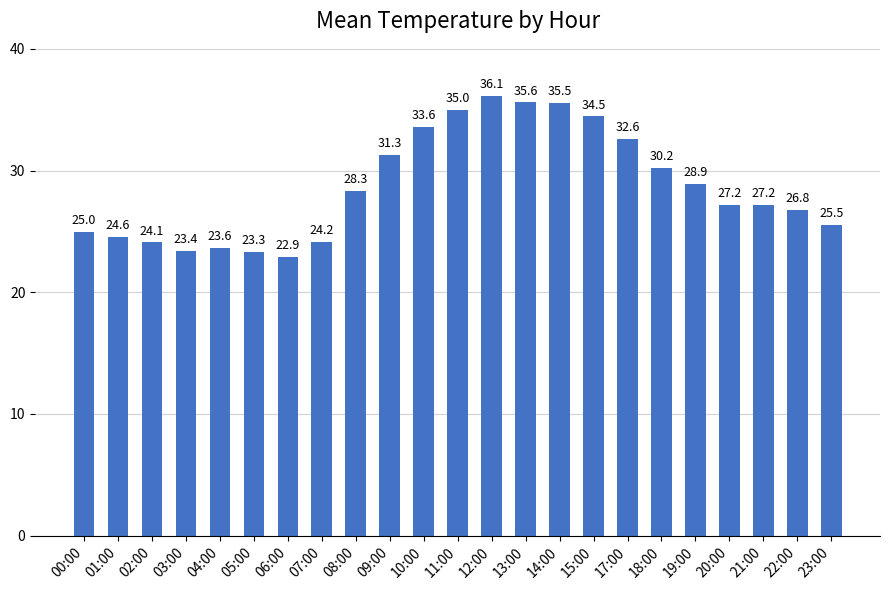

What is the sum of the values at 05:00 and 13:00?

58.9